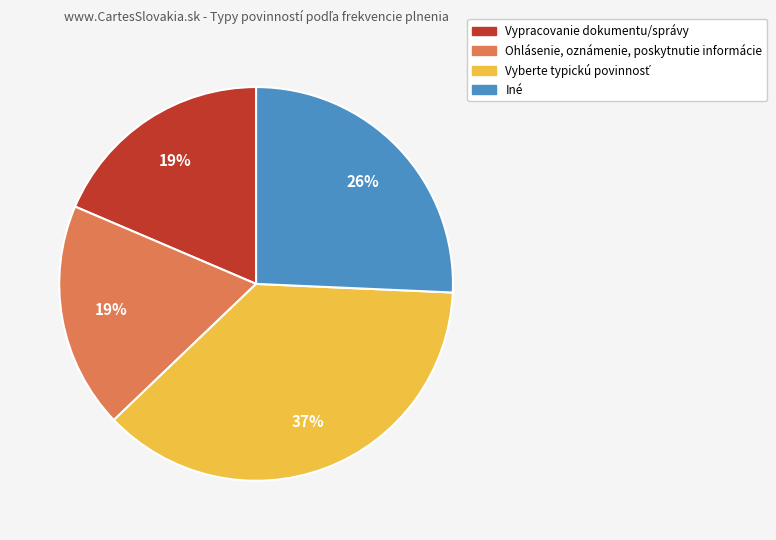

To the nearest percent, what is the average slice percentage?

25%